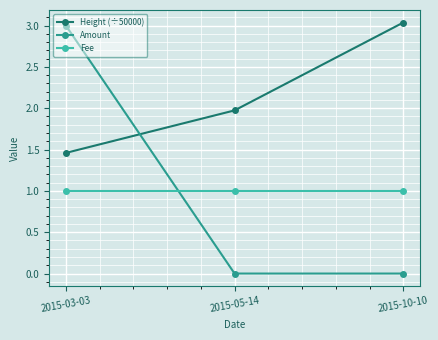

Count the number of data series in this chart.

3